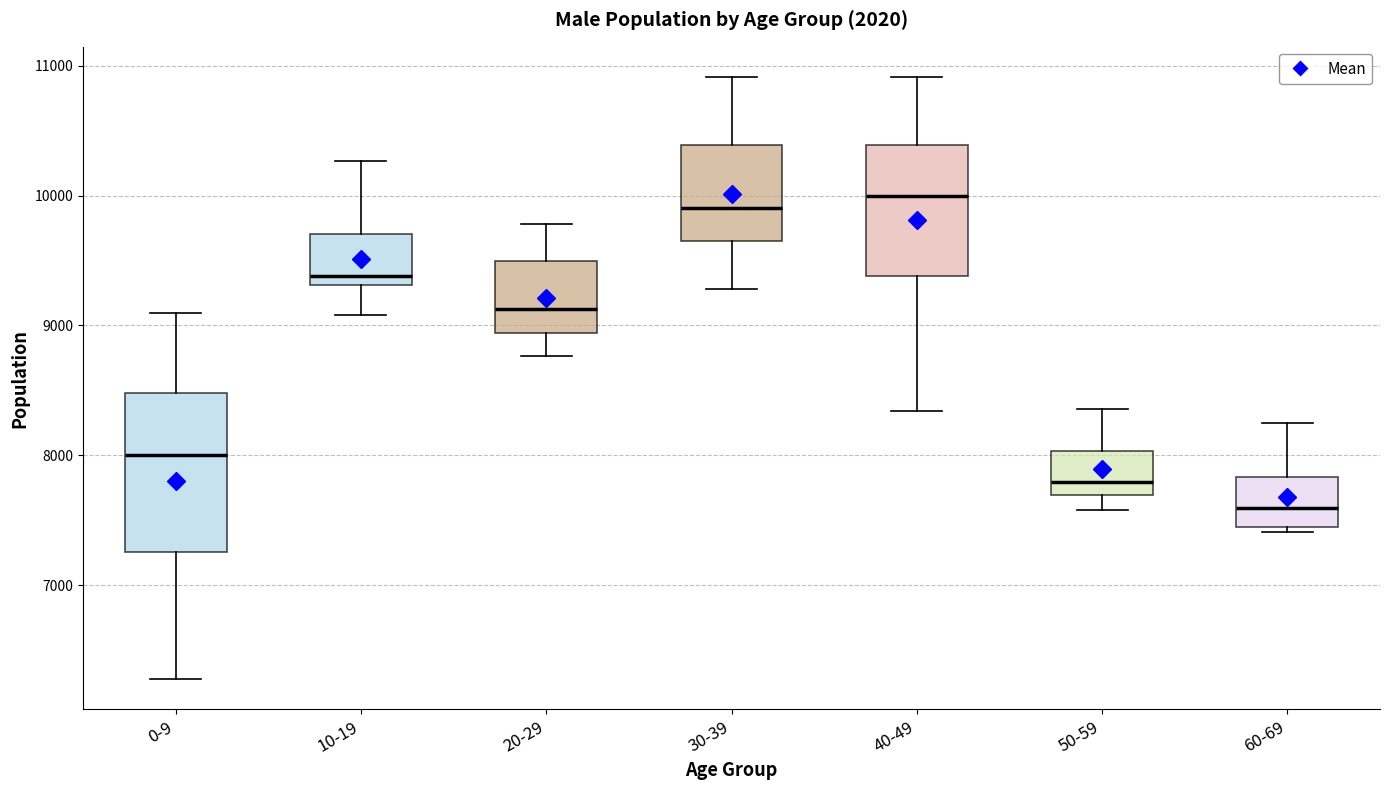

Reading left to right, read every box against the y-axis: the position of its median line, the range the box covers, and the ends of its whiskers. The values are not printed on the chart, so give them approximately, as read against the axis.

0-9: median 8000, box 7300 to 8500, whiskers 6300 to 9100
10-19: median 9400, box 9300 to 9700, whiskers 9100 to 10300
20-29: median 9100, box 8900 to 9500, whiskers 8800 to 9800
30-39: median 9900, box 9600 to 10400, whiskers 9300 to 10900
40-49: median 10000, box 9400 to 10400, whiskers 8300 to 10900
50-59: median 7800, box 7700 to 8000, whiskers 7600 to 8400
60-69: median 7600, box 7400 to 7800, whiskers 7400 (just below the box's lower edge) to 8300